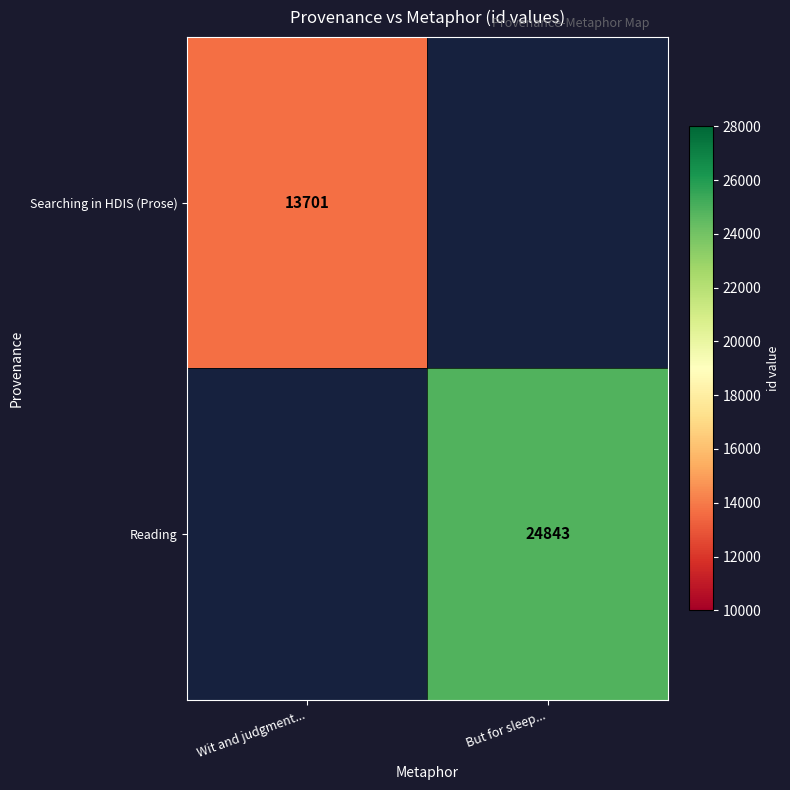

What is the smallest value displayed?

13701.0